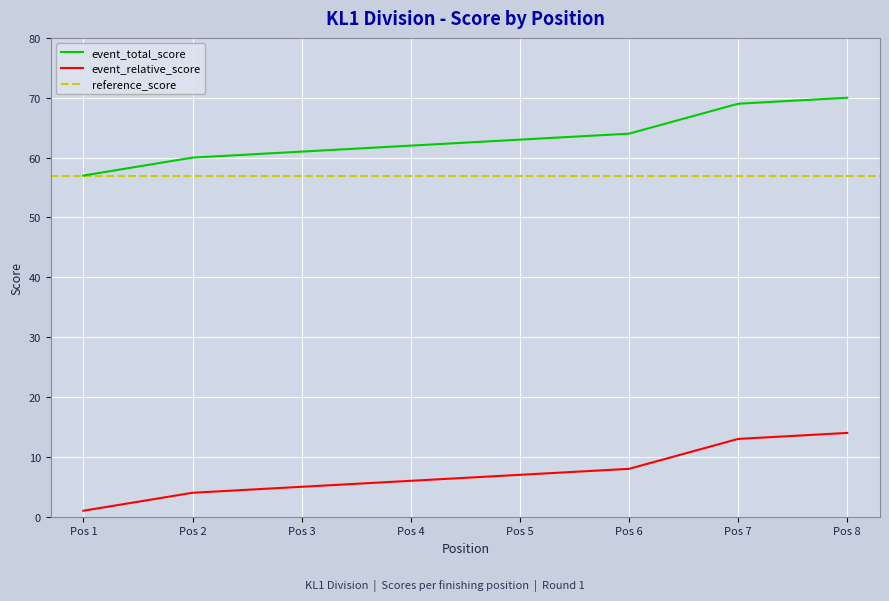

What is the difference between the event_total_score values at Pos 4 and Pos 5?

1